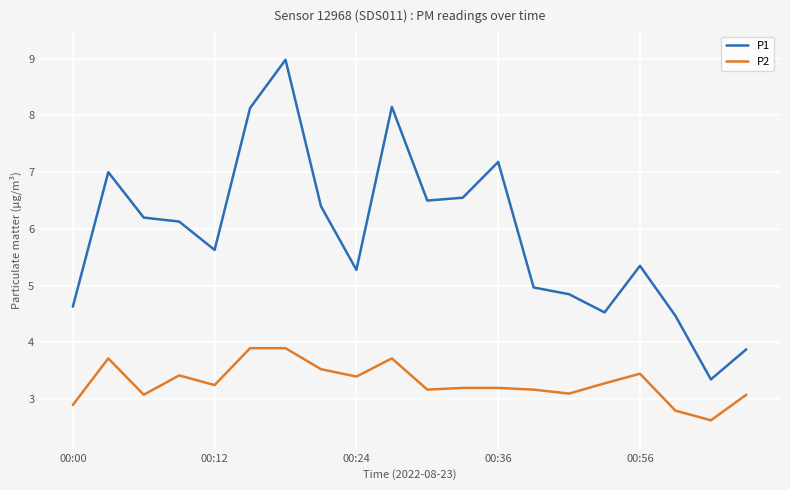

What is the difference between the maximum and minimum values in the P1 series?

5.6